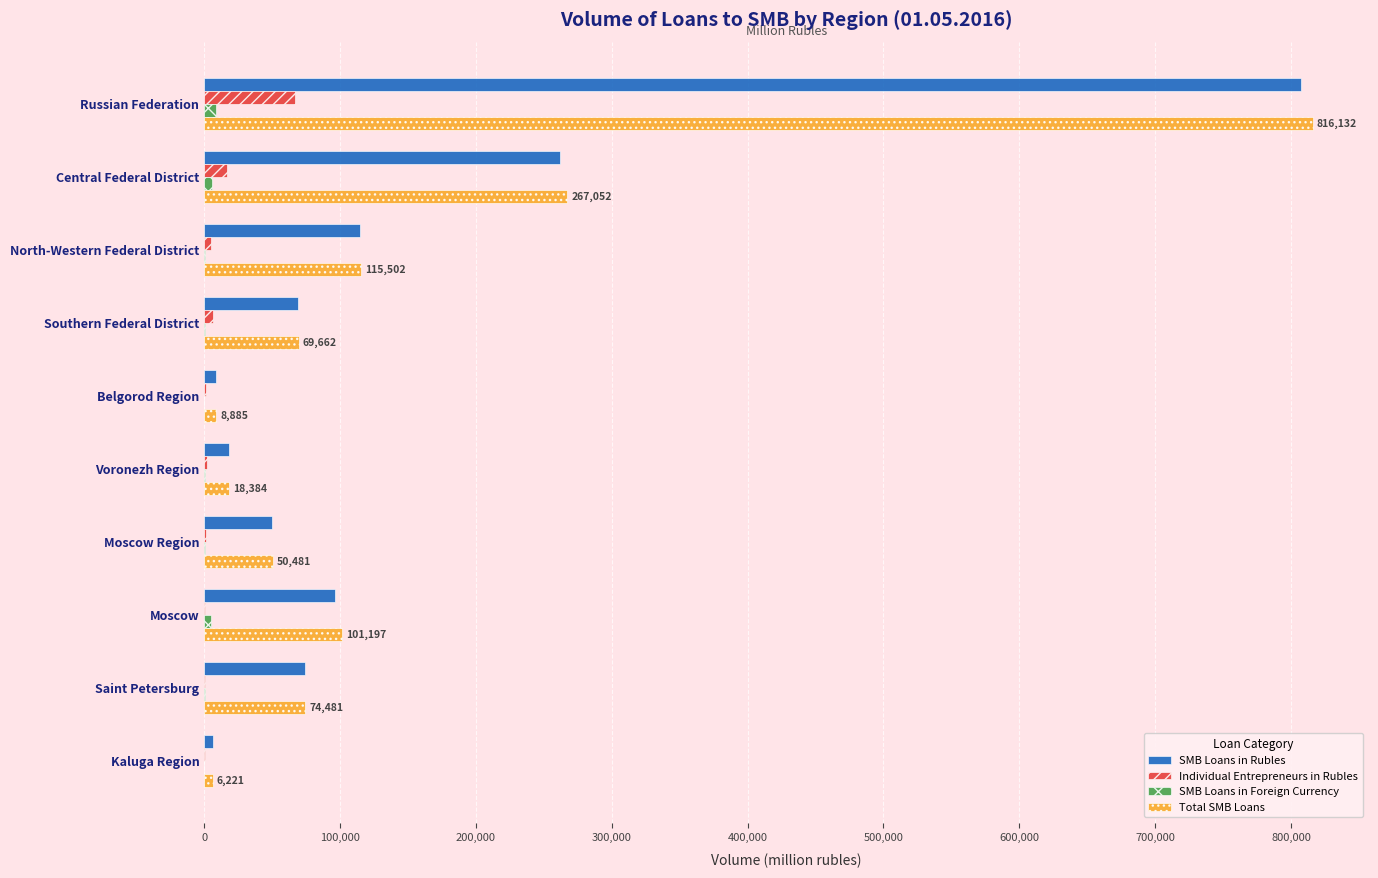

True or false: Total SMB Loans has a value of 362562 at Central Federal District.

False